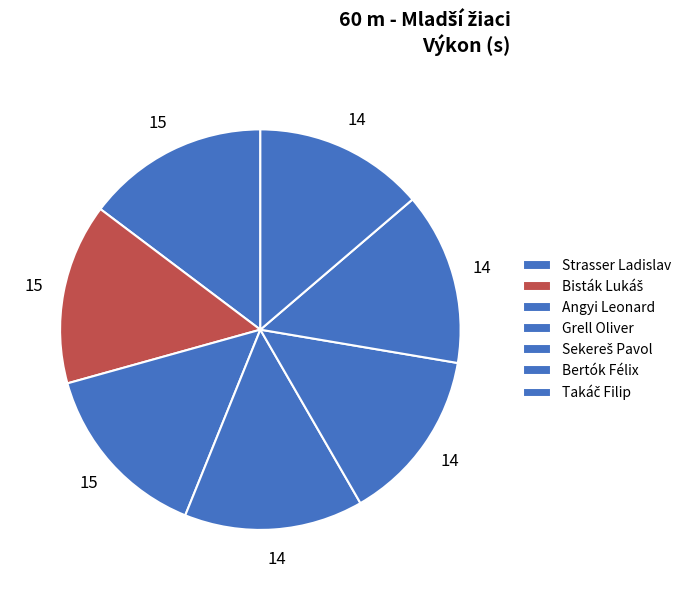

Count the number of slices in the pie.

7